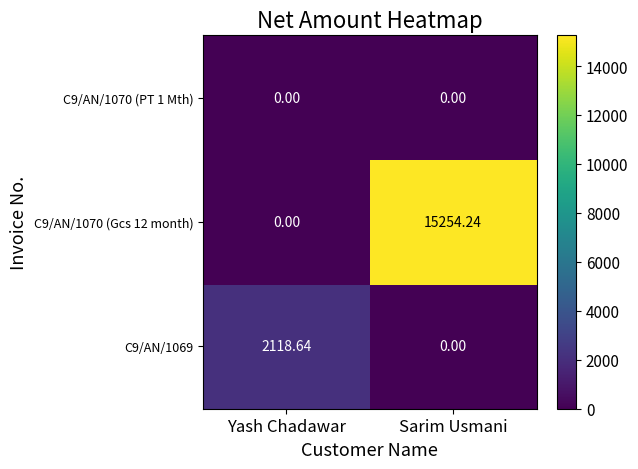

Where does the C9/AN/1069 series first go above 2118?

Yash Chadawar